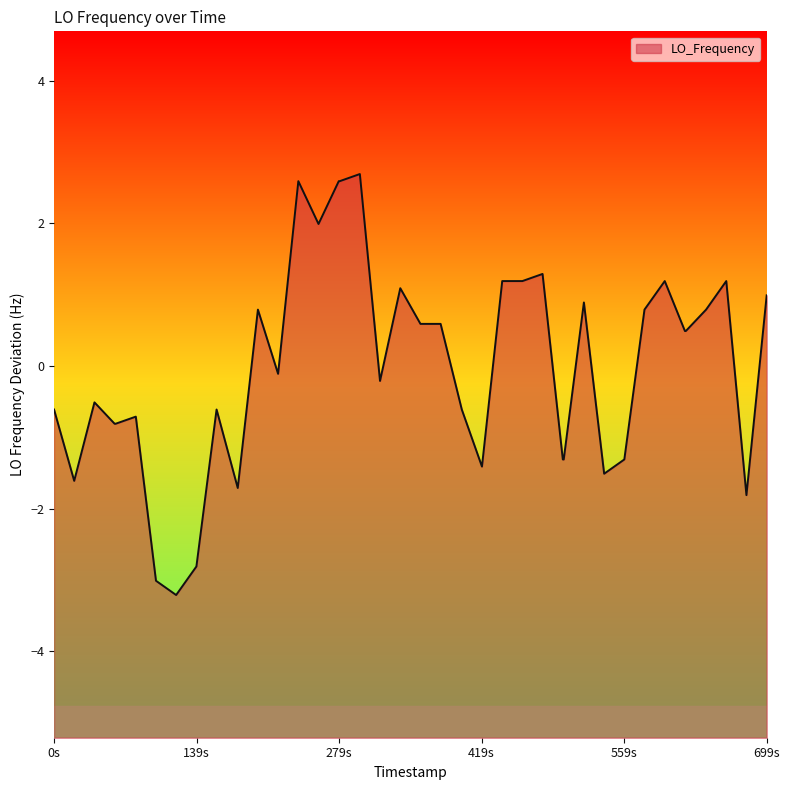

How many interior local valleys (lower than both neighbors) does the data have?

9